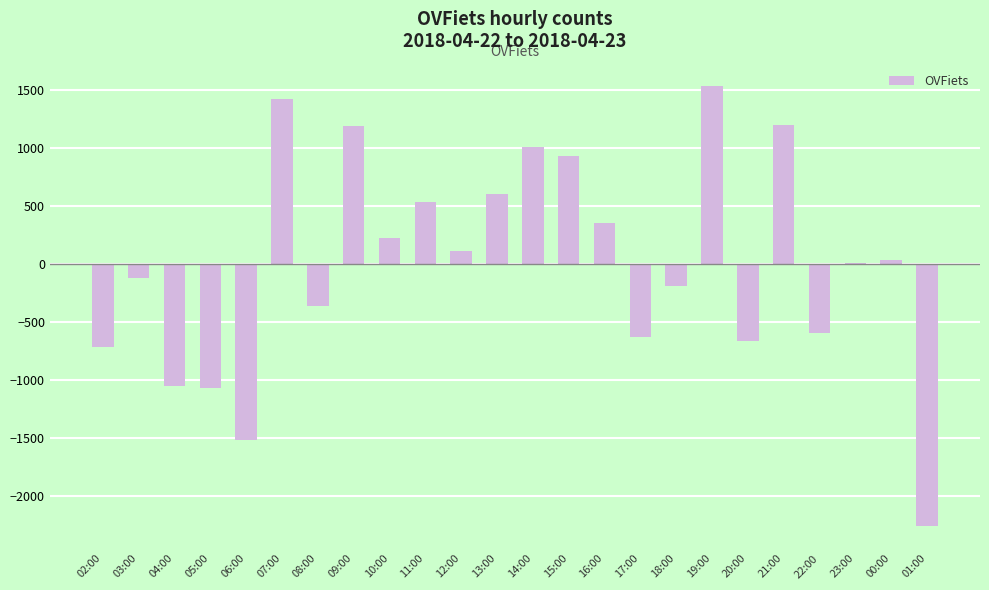

The value at 11:00 is 789.2. True or false?

False